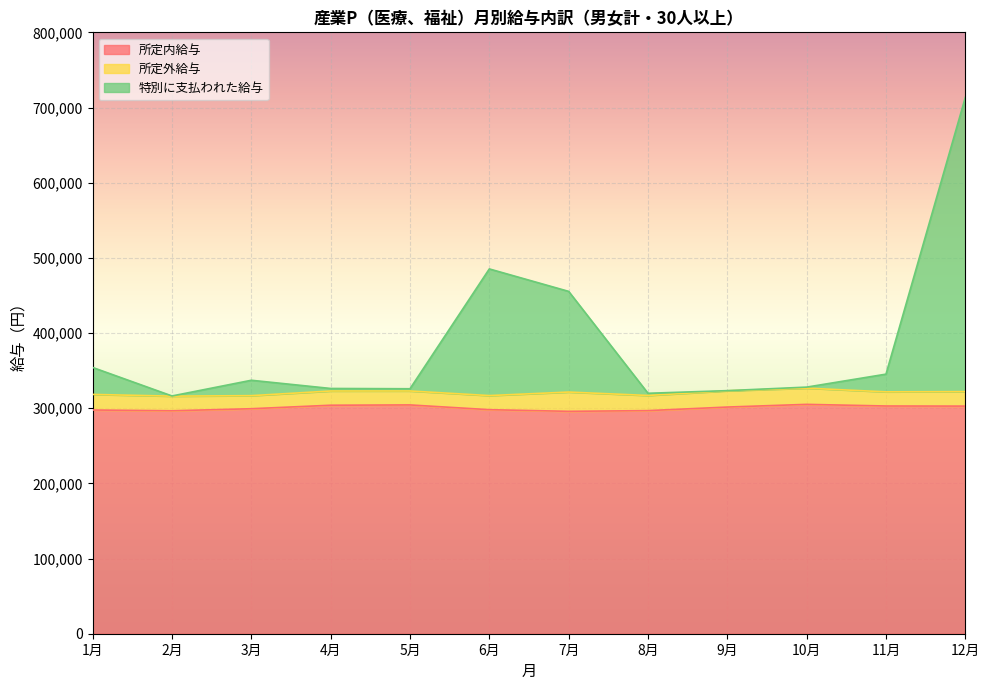

At which label does 特別に支払われた給与 reach its minimum?

2月